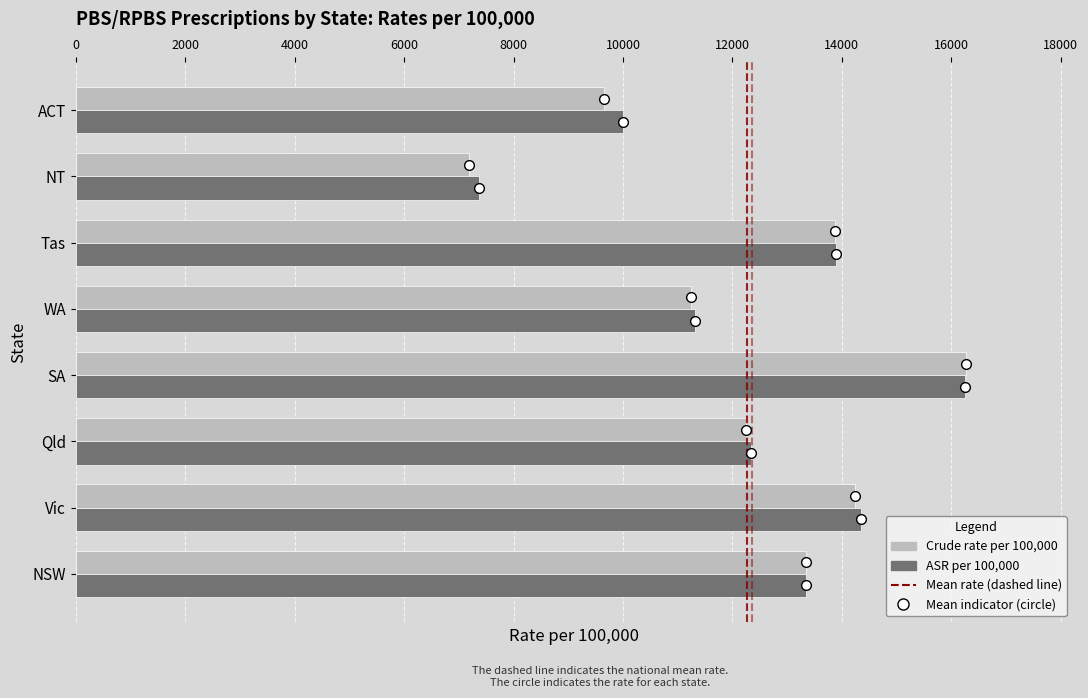

The Crude rate per 100,000 series shows 20393 at Qld. True or false?

False